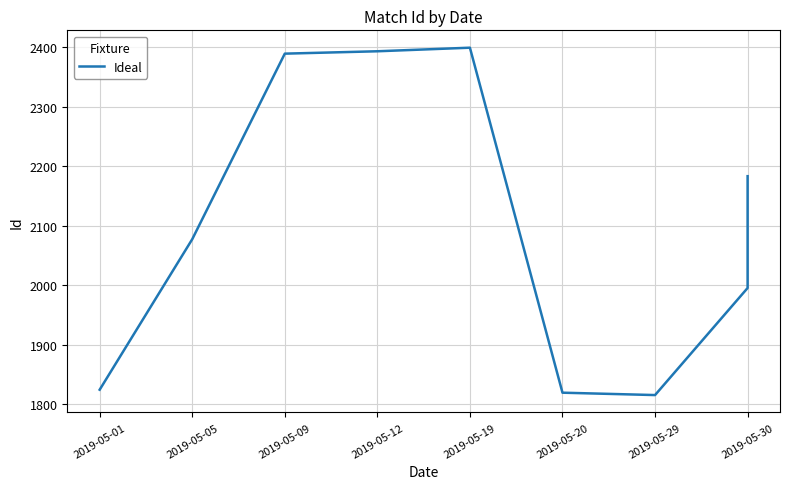

What is the difference between the values at 2019-05-05 and 2019-05-09?

312